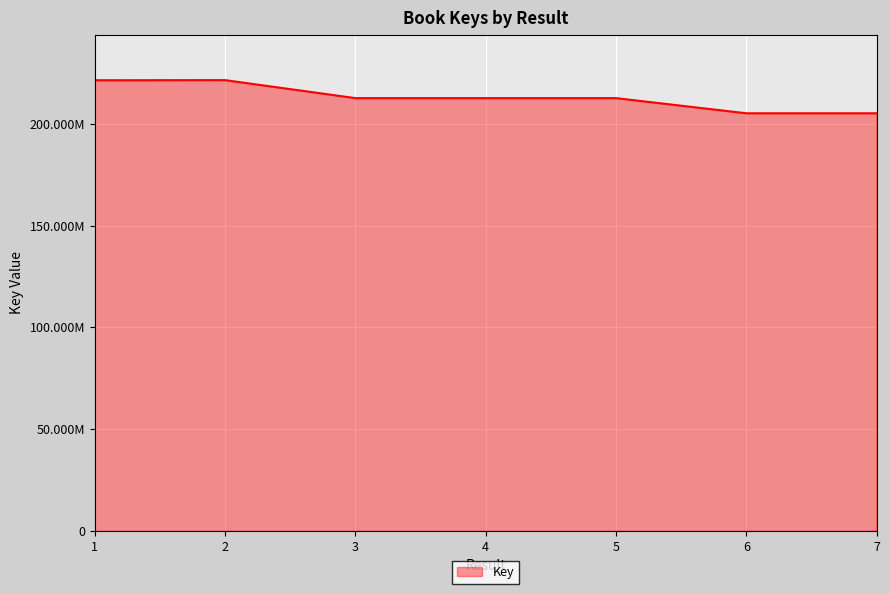

The value at 5 is 212651029. True or false?

True